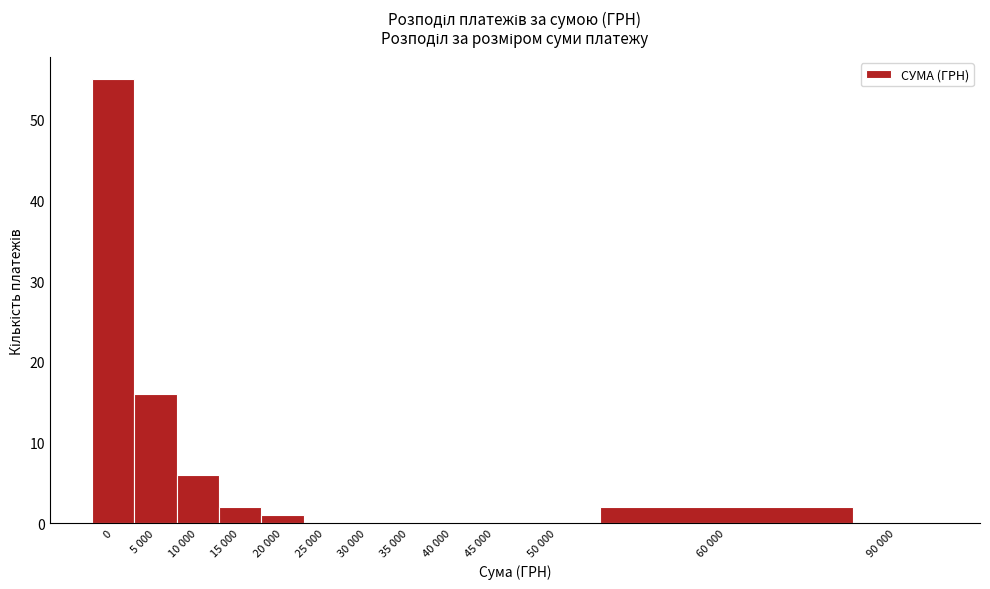

Reading left to right, list all the values displayed in this chart.

0=55	5 000=16	10 000=6	15 000=2	20 000=1	25 000=0	30 000=0	35 000=0	40 000=0	45 000=0	50 000=0	60 000=2	90 000=0